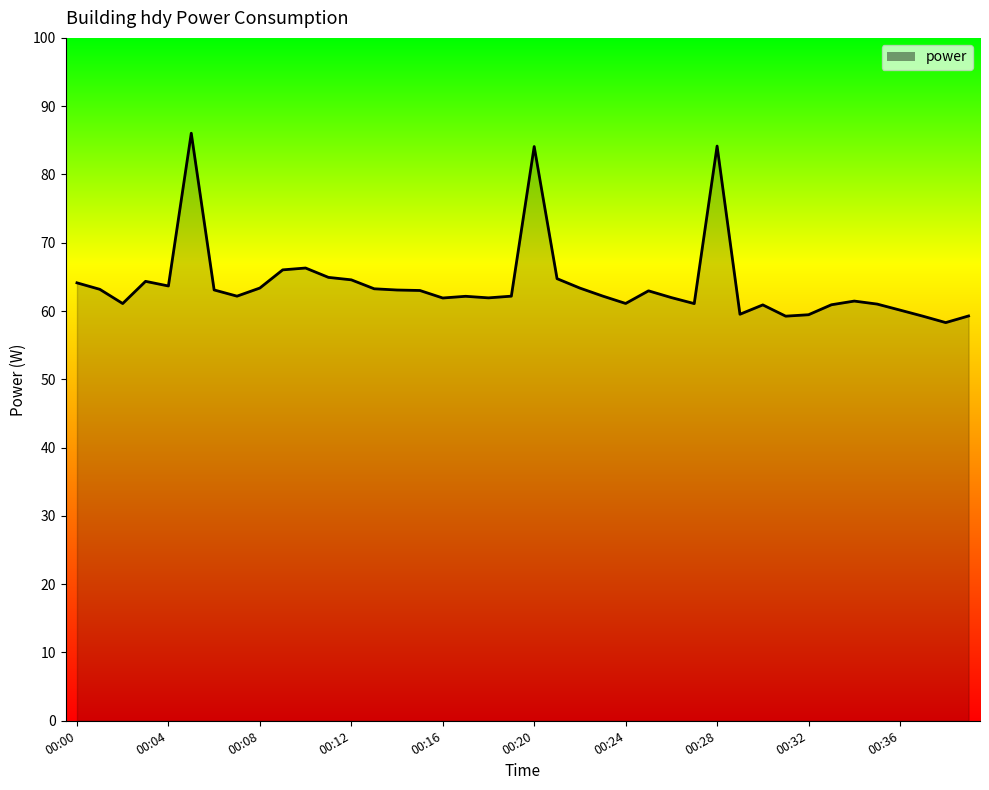

What is the difference between the maximum and minimum values?

27.7